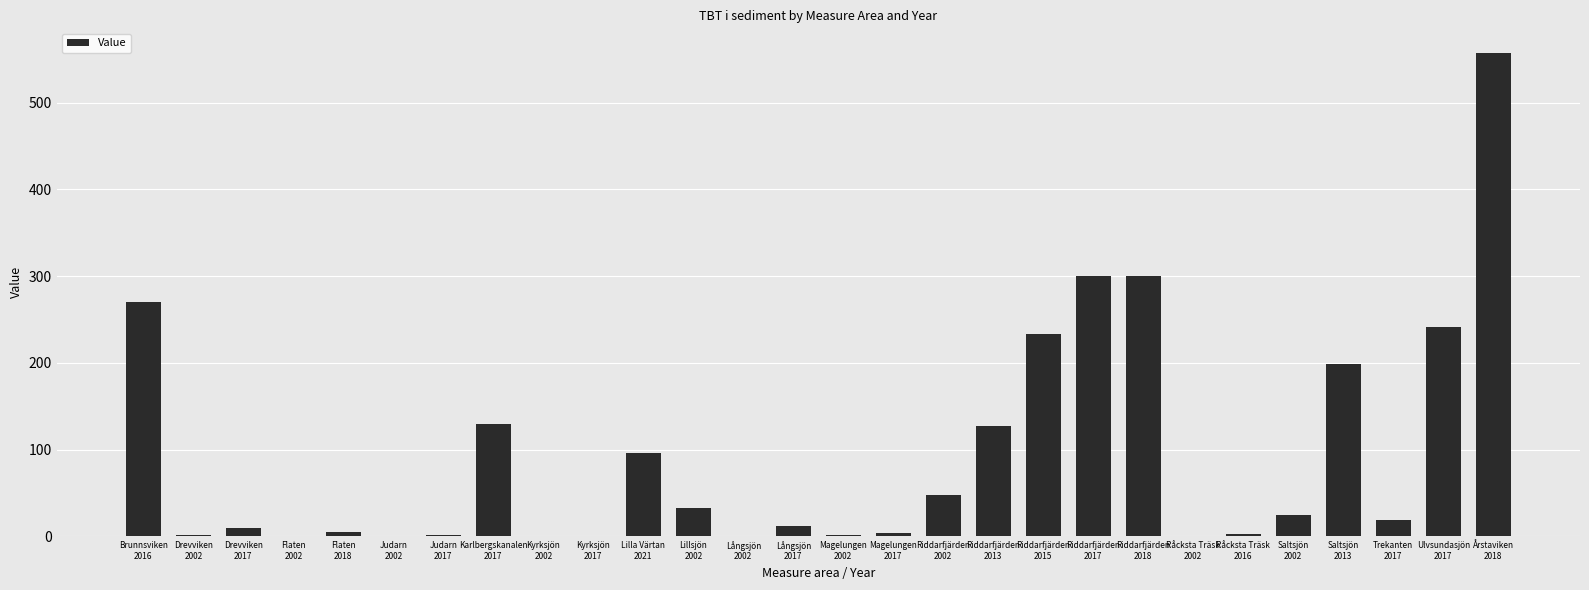

What is the maximum value shown in the chart?

557.6